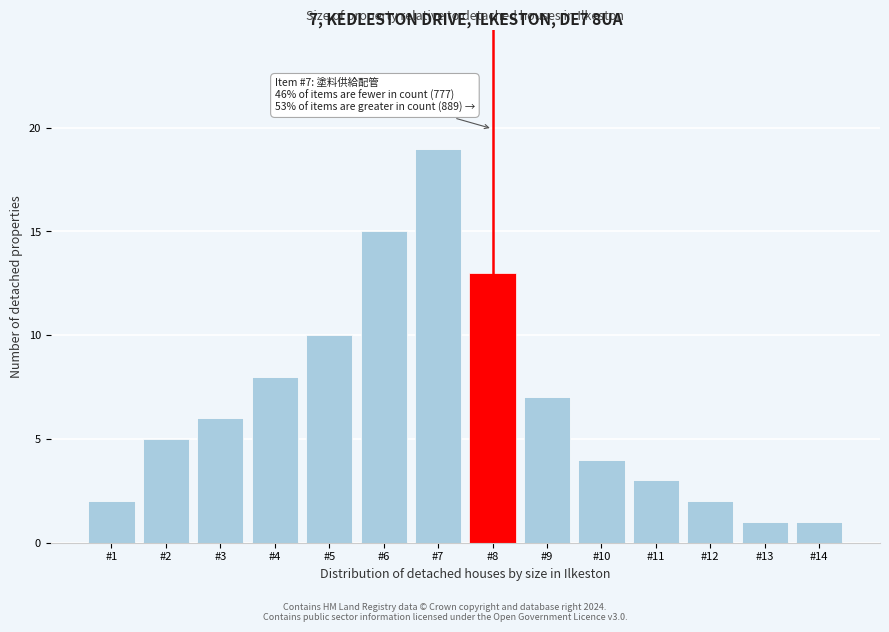

Reading left to right, extract all data points from this chart.

2	5	6	8	10	15	19	13	7	4	3	2	1	1